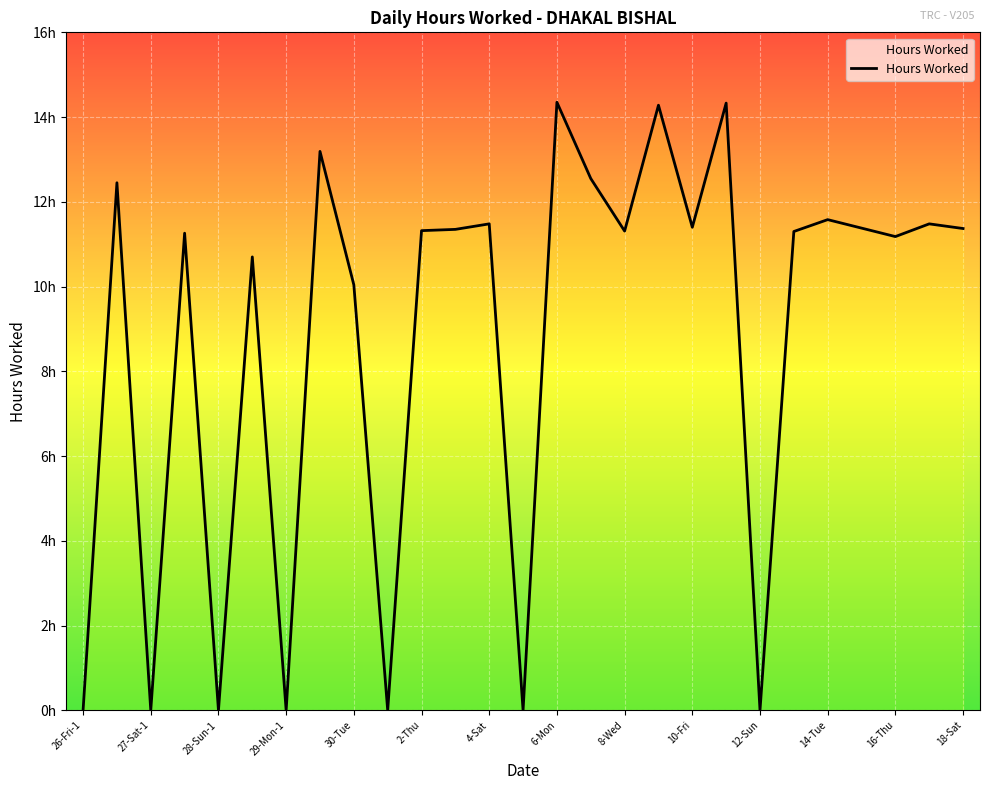

What is the average value?

8.8